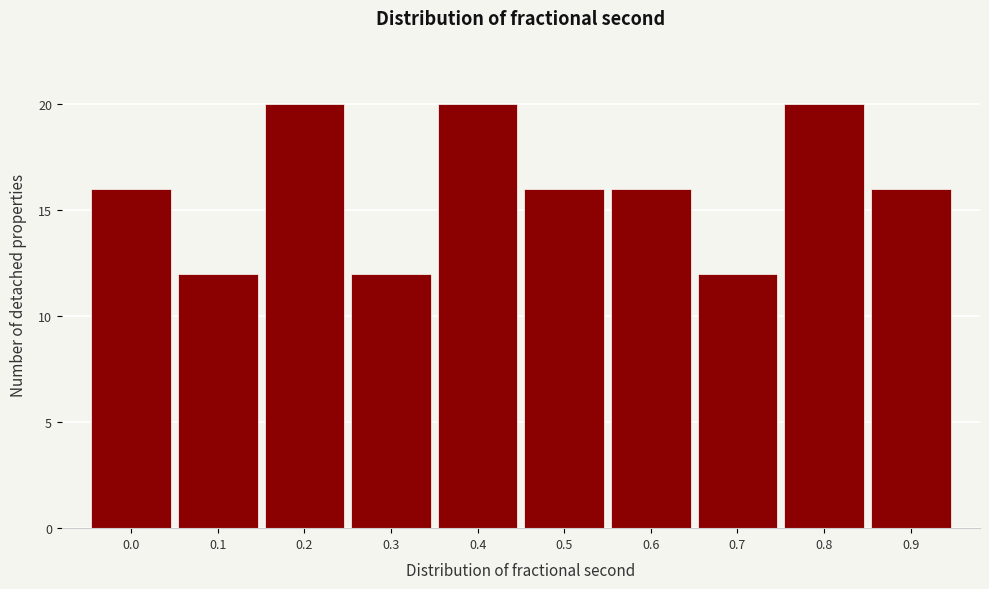

Reading left to right, list all the values displayed in this chart.

16	12	20	12	20	16	16	12	20	16